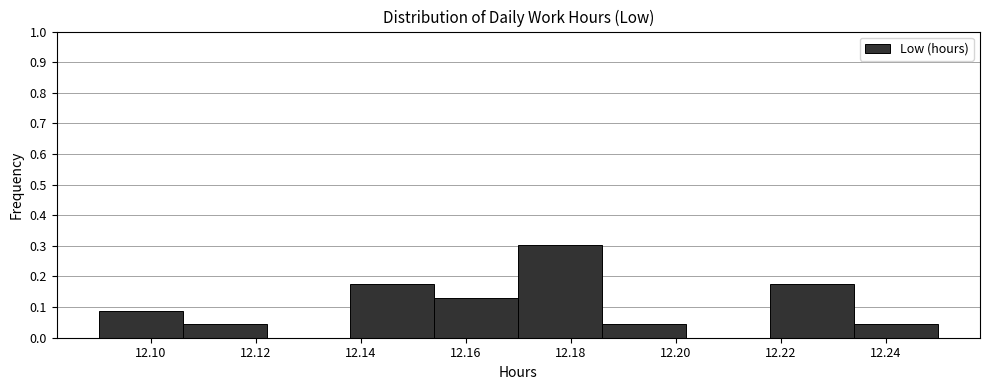

Reading left to right, transcribe this chart: for each bar, give the range it covers on the x-axis and its height. The values are not printed on the chart, so give them approximately, as read against the axis.

12.090 to 12.106: 0.09
12.106 to 12.122: 0.04
12.122 to 12.138: 0
12.138 to 12.154: 0.17
12.154 to 12.170: 0.13
12.170 to 12.186: 0.30
12.186 to 12.202: 0.04
12.202 to 12.218: 0
12.218 to 12.234: 0.17
12.234 to 12.250: 0.04